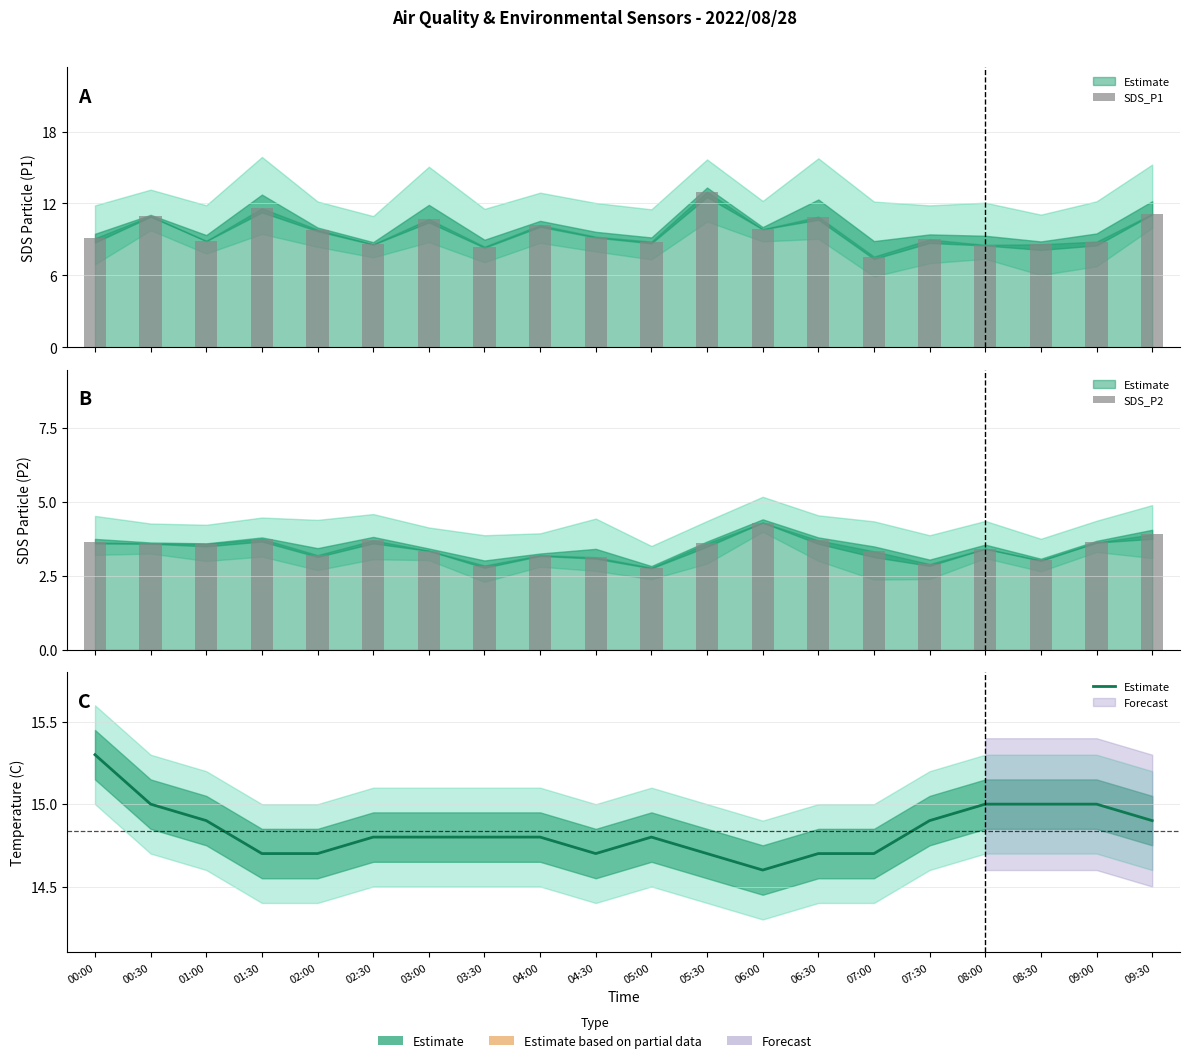

What is the value of the SDS_P2 bar at the 4th from the left?

3.8